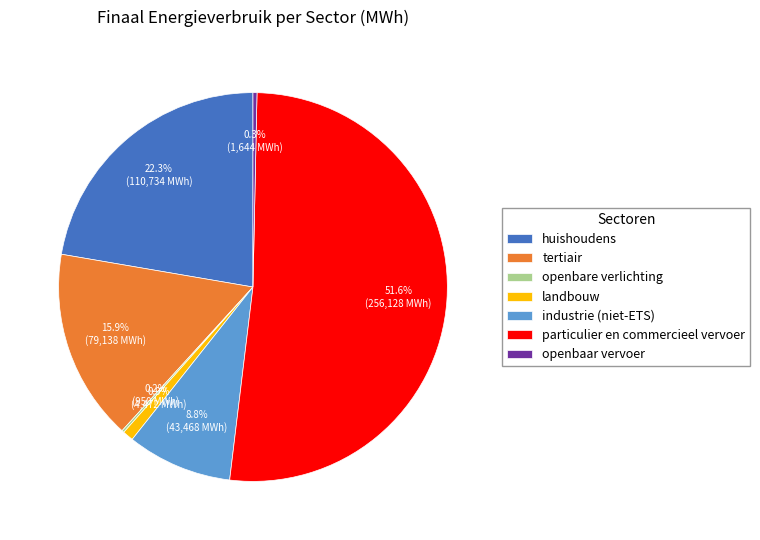

Between huishoudens and industrie (niet-ETS), which is larger?

huishoudens